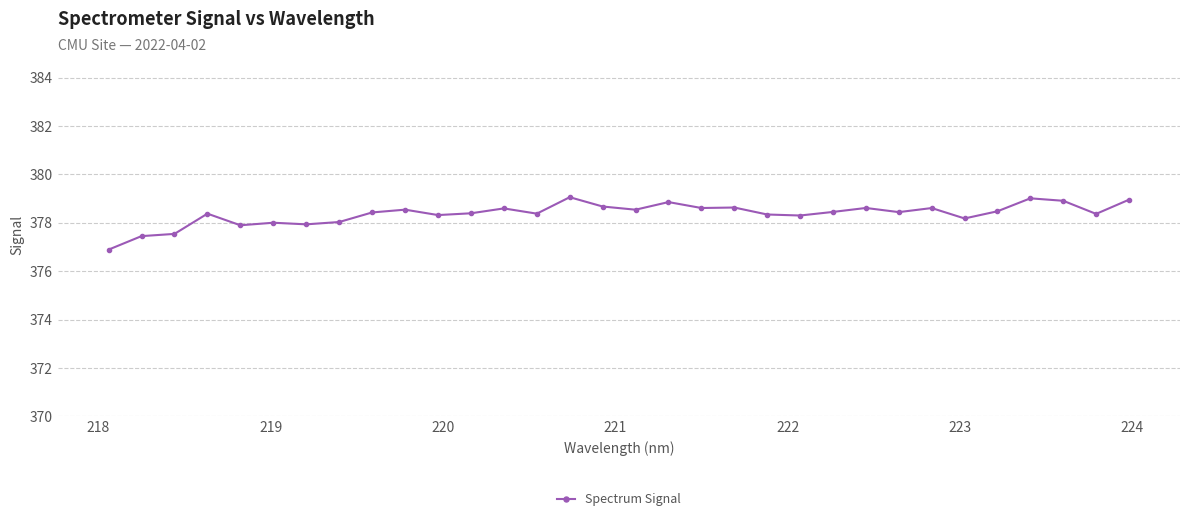

What is the maximum value shown in the chart?

379.1